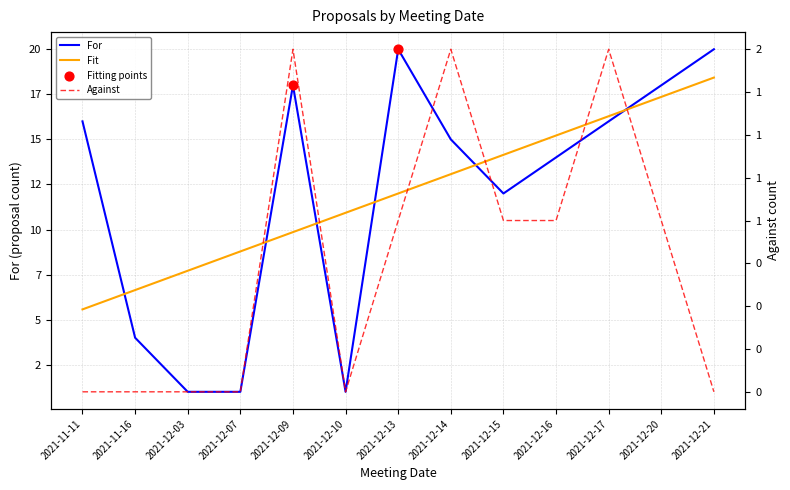

Which series has the largest total across all categories?

For